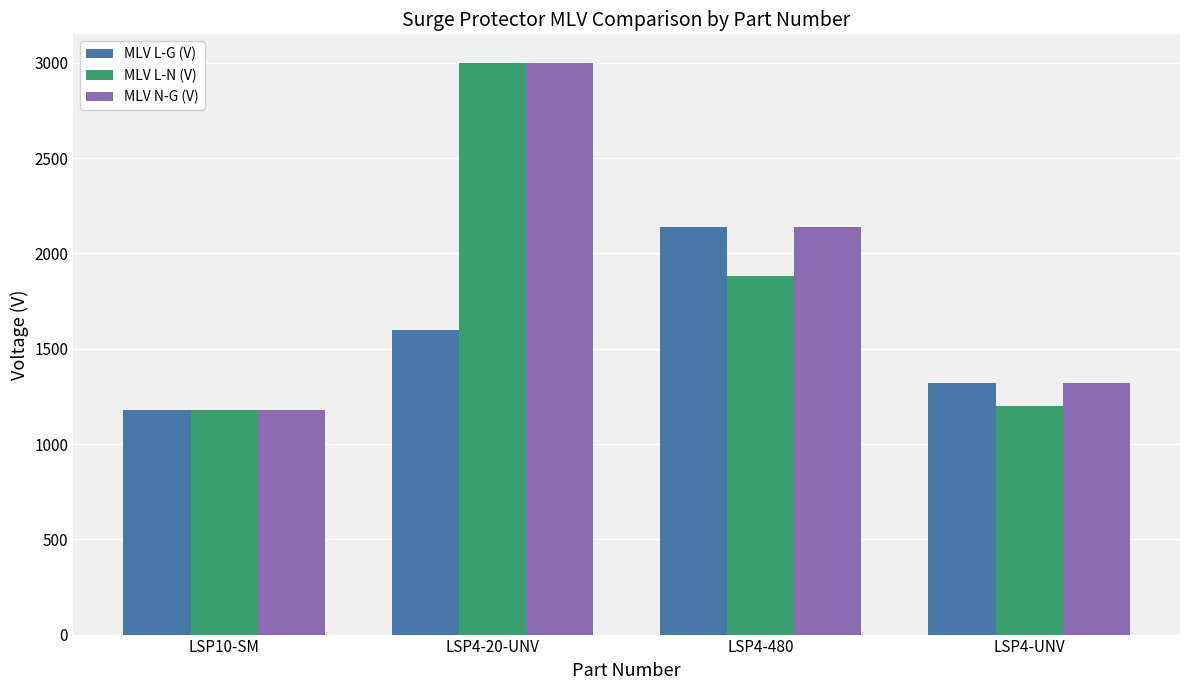

Reading left to right, extract all data points from this chart.

MLV L-G (V): 1180	1600	2140	1320
MLV L-N (V): 1180	3000	1880	1200
MLV N-G (V): 1180	3000	2140	1320